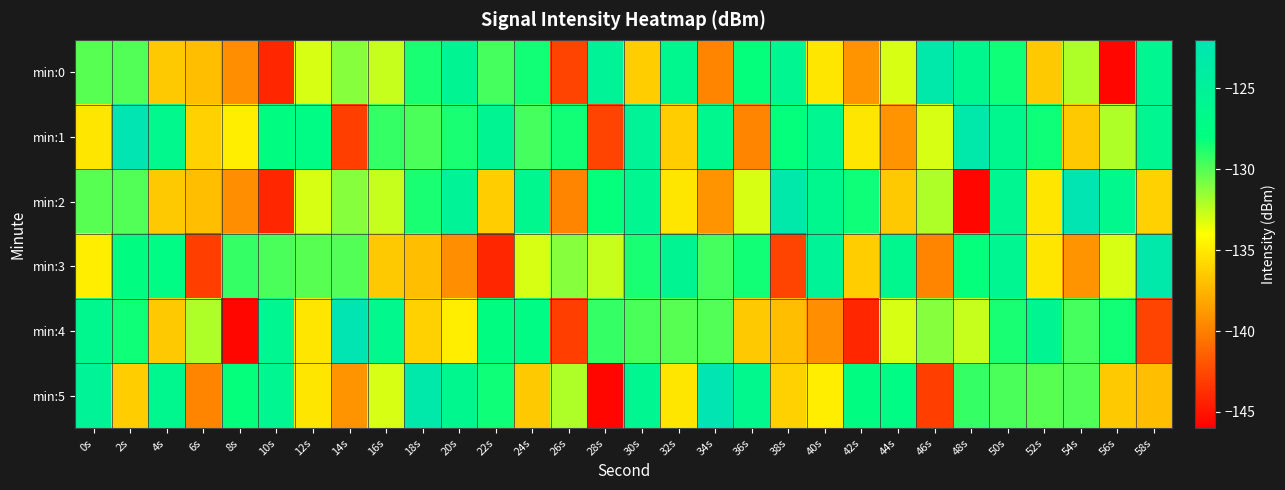

Between 16s and 50s, which series saw the biggest shift?

min:3